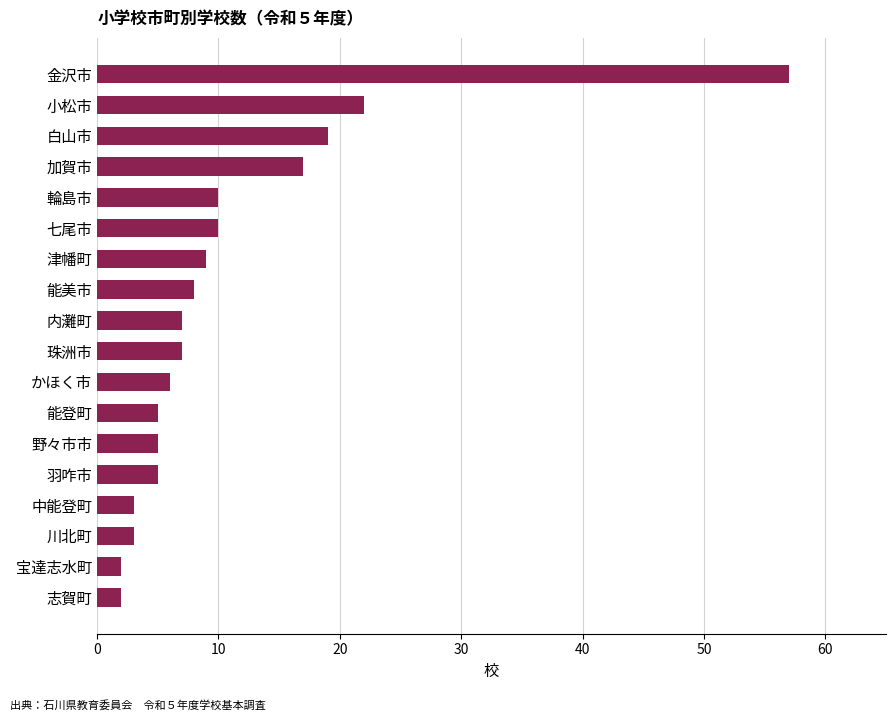

Count the number of categories in the chart.

18